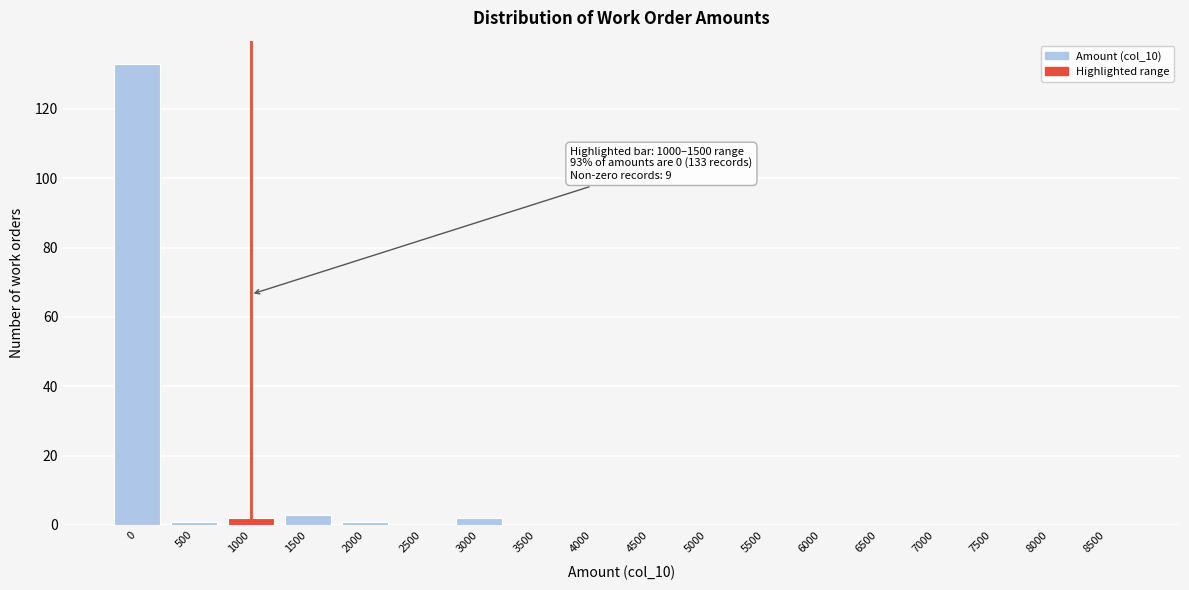

Reading right to left, extract all data points from this chart.

8500=0	8000=0	7500=0	7000=0	6500=0	6000=0	5500=0	5000=0	4500=0	4000=0	3500=0	3000=2	2500=0	2000=1	1500=3	1000=2	500=1	0=133